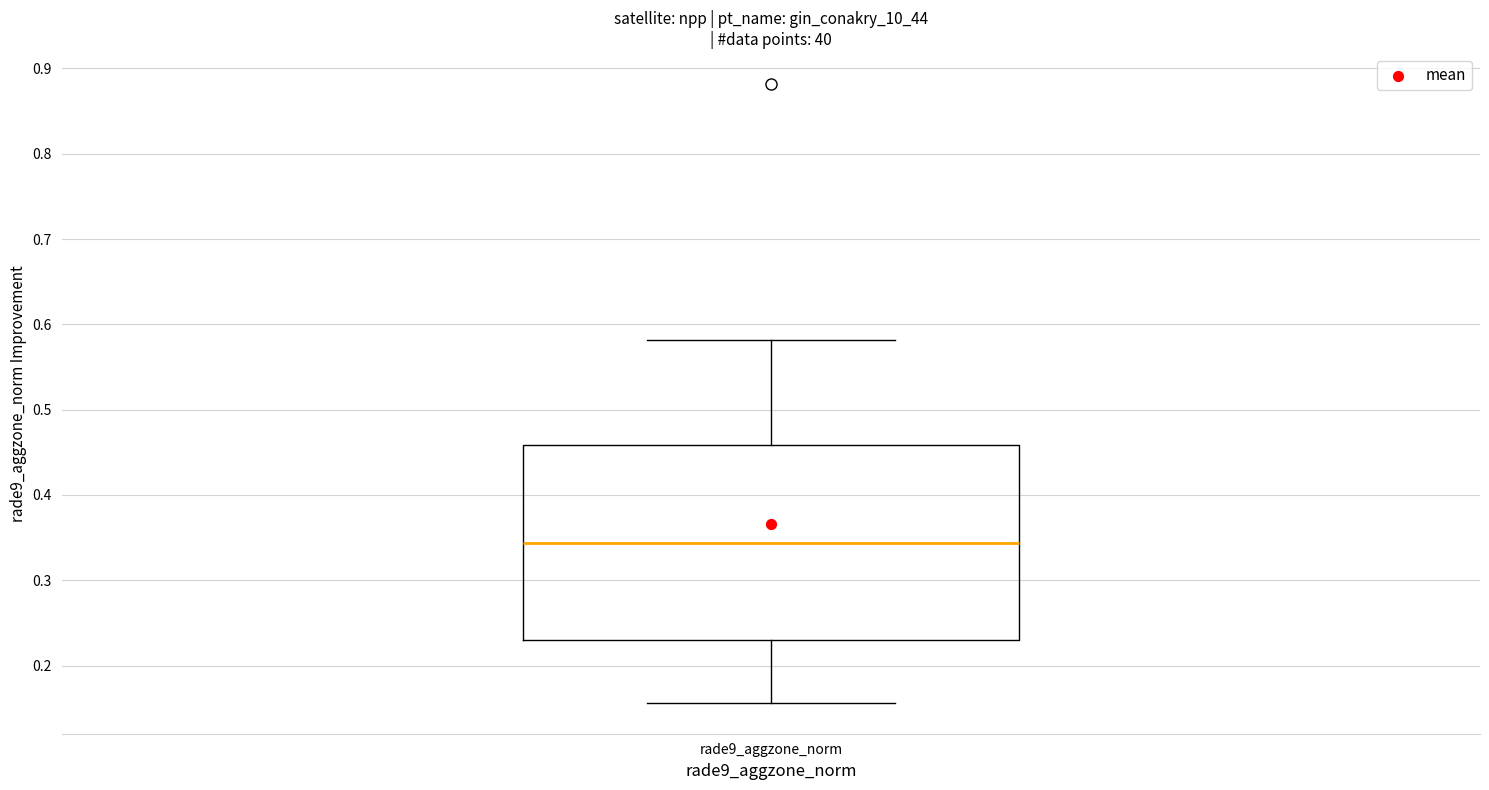

Where does the lower whisker of the box for rade9_aggzone_norm end on the y-axis? The values are not printed on the chart, so give them approximately, as read against the axis.

0.16